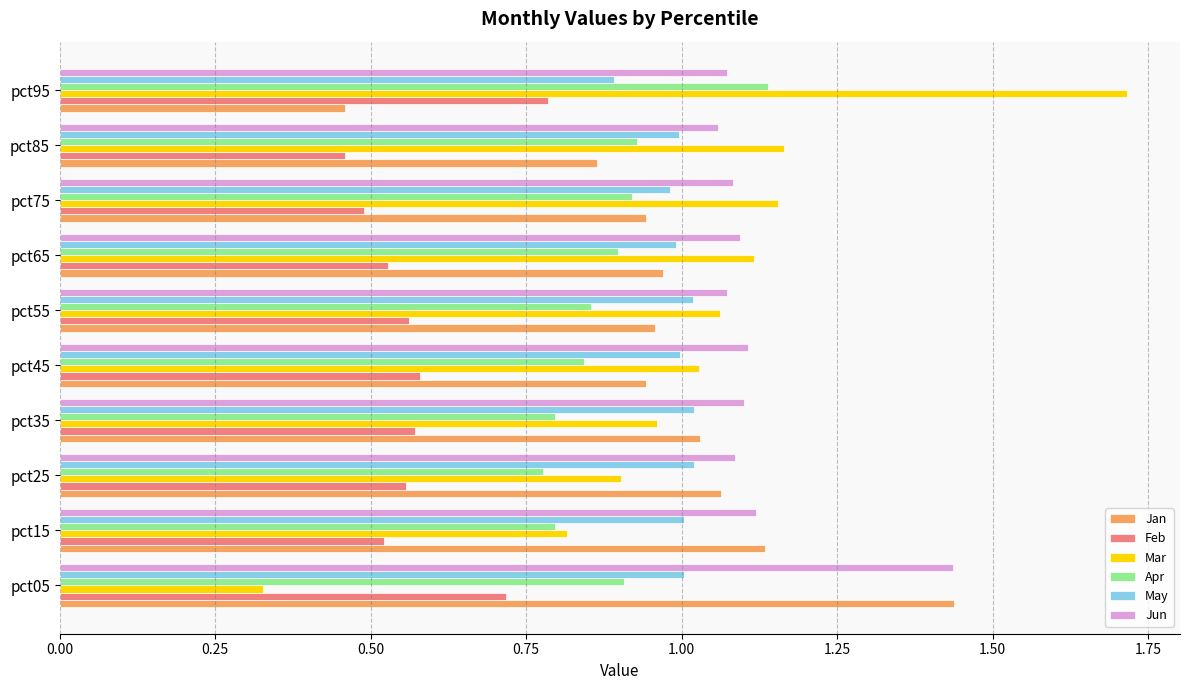

Between pct15 and pct95, which series saw the biggest shift?

Mar